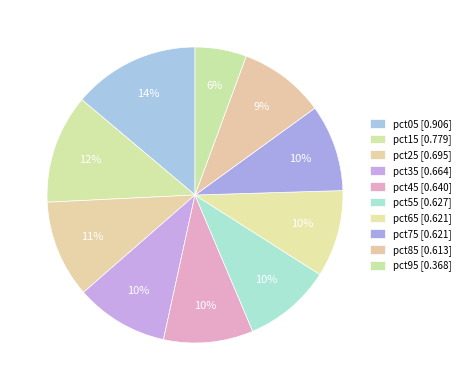

How many slices are in this pie chart?

10